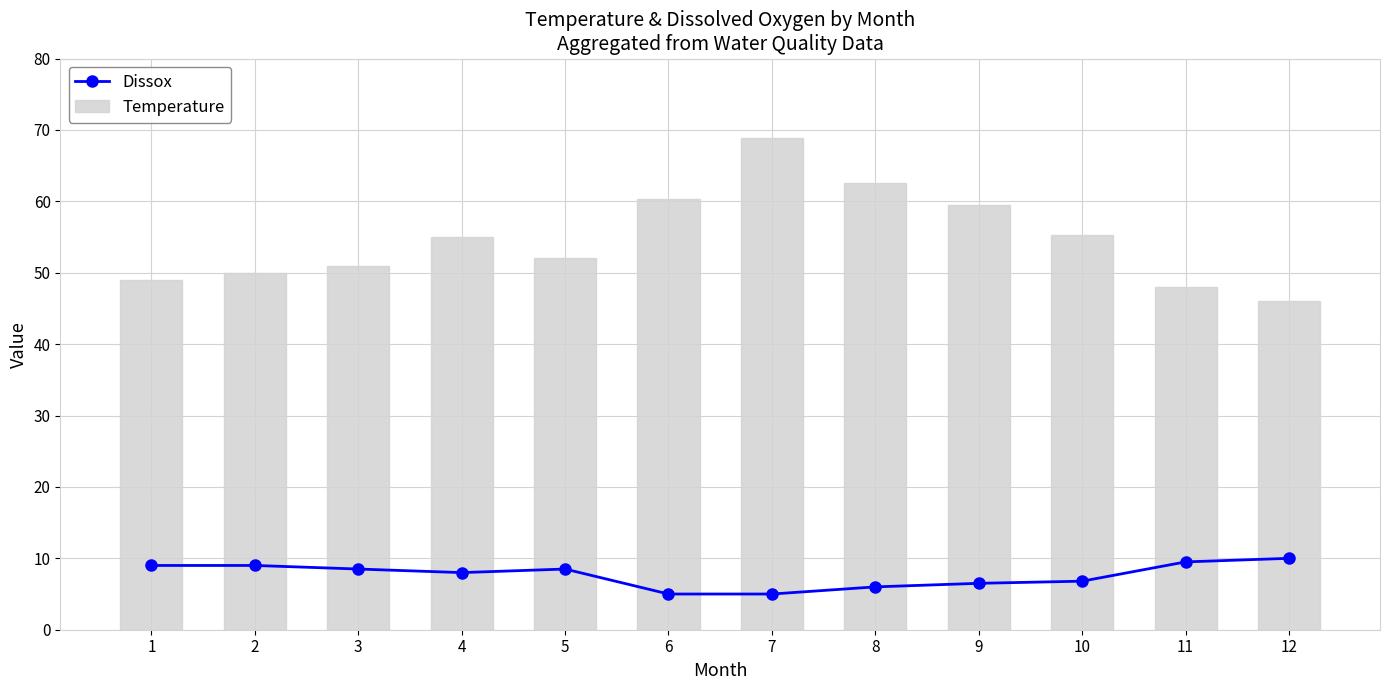

How many groups of bars are there?

12